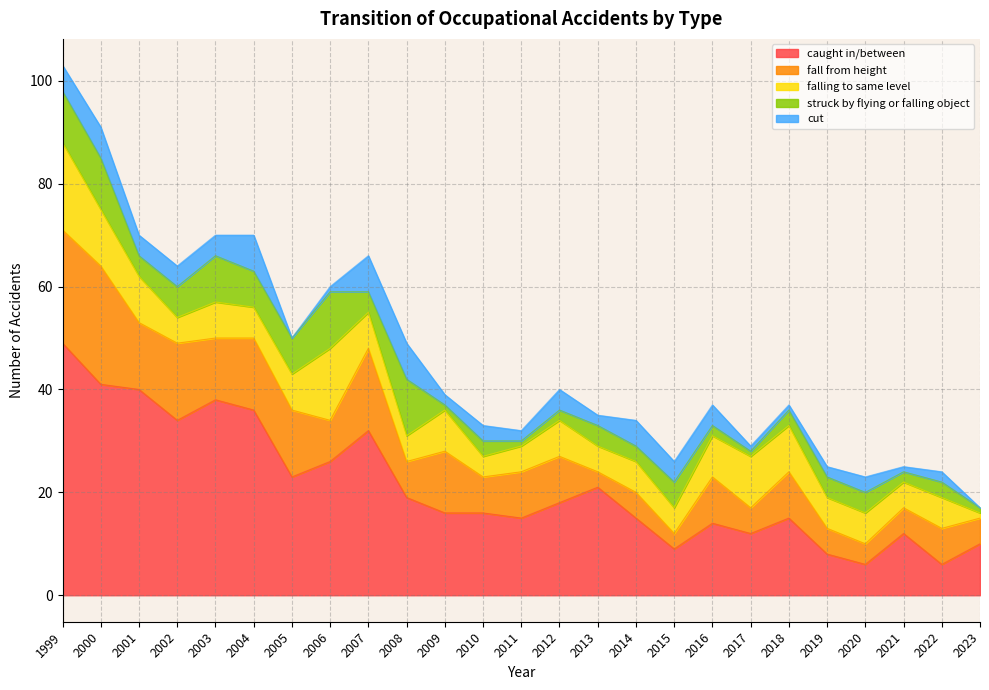

Reading left to right, what are all the values shown in this chart?

caught in/between: 1999=49	2000=41	2001=40	2002=34	2003=38	2004=36	2005=23	2006=26	2007=32	2008=19	2009=16	2010=16	2011=15	2012=18	2013=21	2014=15	2015=9	2016=14	2017=12	2018=15	2019=8	2020=6	2021=12	2022=6	2023=10
fall from height: 1999=22	2000=23	2001=13	2002=15	2003=12	2004=14	2005=13	2006=8	2007=16	2008=7	2009=12	2010=7	2011=9	2012=9	2013=3	2014=5	2015=3	2016=9	2017=5	2018=9	2019=5	2020=4	2021=5	2022=7	2023=5
falling to same level: 1999=17	2000=11	2001=9	2002=5	2003=7	2004=6	2005=7	2006=14	2007=7	2008=5	2009=8	2010=4	2011=5	2012=7	2013=5	2014=6	2015=5	2016=8	2017=10	2018=9	2019=6	2020=6	2021=5	2022=6	2023=1
struck by flying or falling object: 1999=10	2000=10	2001=4	2002=6	2003=9	2004=7	2005=7	2006=11	2007=4	2008=11	2009=1	2010=3	2011=1	2012=2	2013=4	2014=3	2015=5	2016=2	2017=1	2018=3	2019=4	2020=4	2021=2	2022=3	2023=1
cut: 1999=5	2000=6	2001=4	2002=4	2003=4	2004=7	2005=0	2006=1	2007=7	2008=7	2009=2	2010=3	2011=2	2012=4	2013=2	2014=5	2015=4	2016=4	2017=1	2018=1	2019=2	2020=3	2021=1	2022=2	2023=0